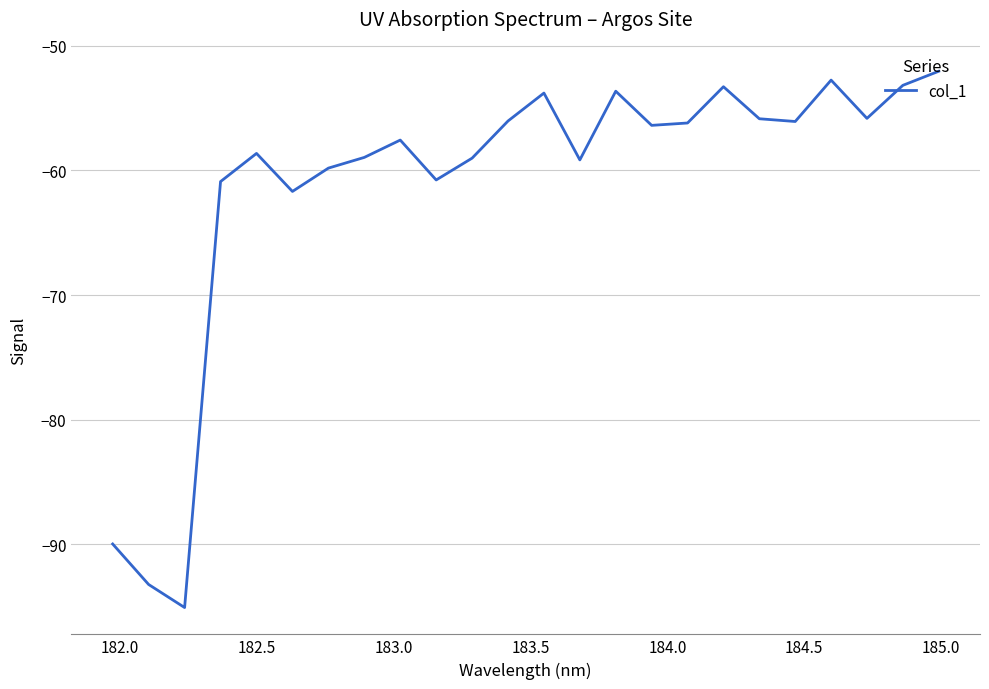

What is the minimum value shown in the chart?

-95.1